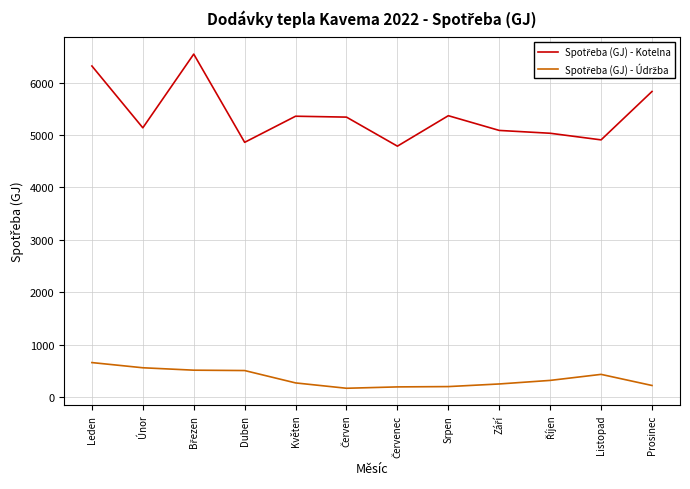

What is the total value across all series at Listopad?

5343